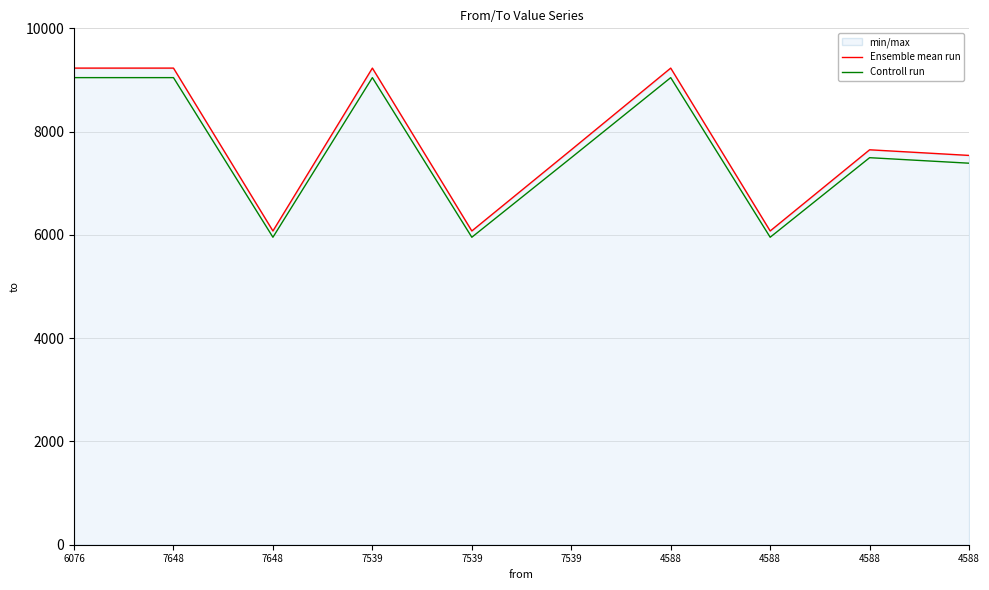

Rank the series by their average value, from lowest to highest.

Controll run, Ensemble mean run